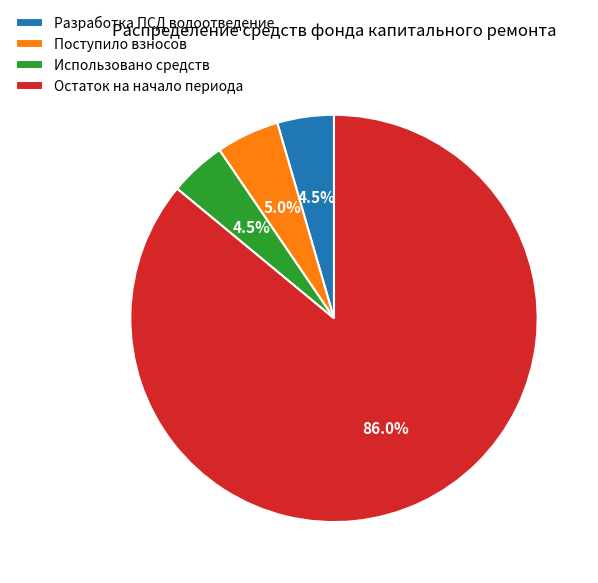

Which slice is the largest?

Остаток на начало периода